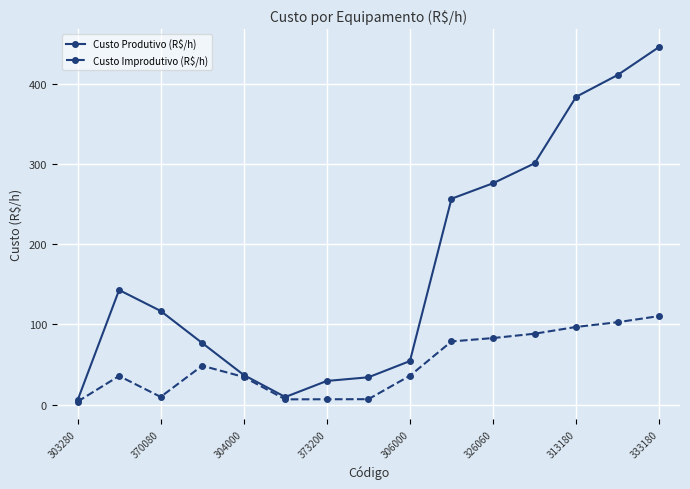

What is the greatest value displayed?

445.9